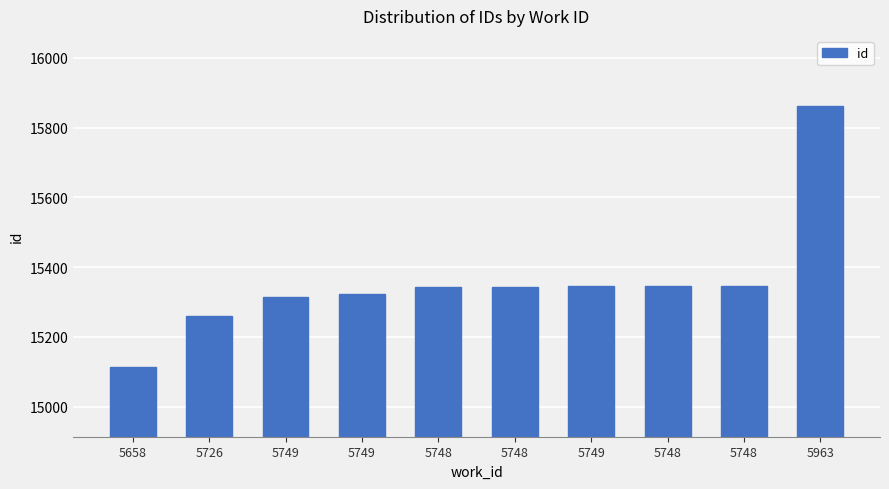

What value does the data have at 5748, to the nearest 10?

15350